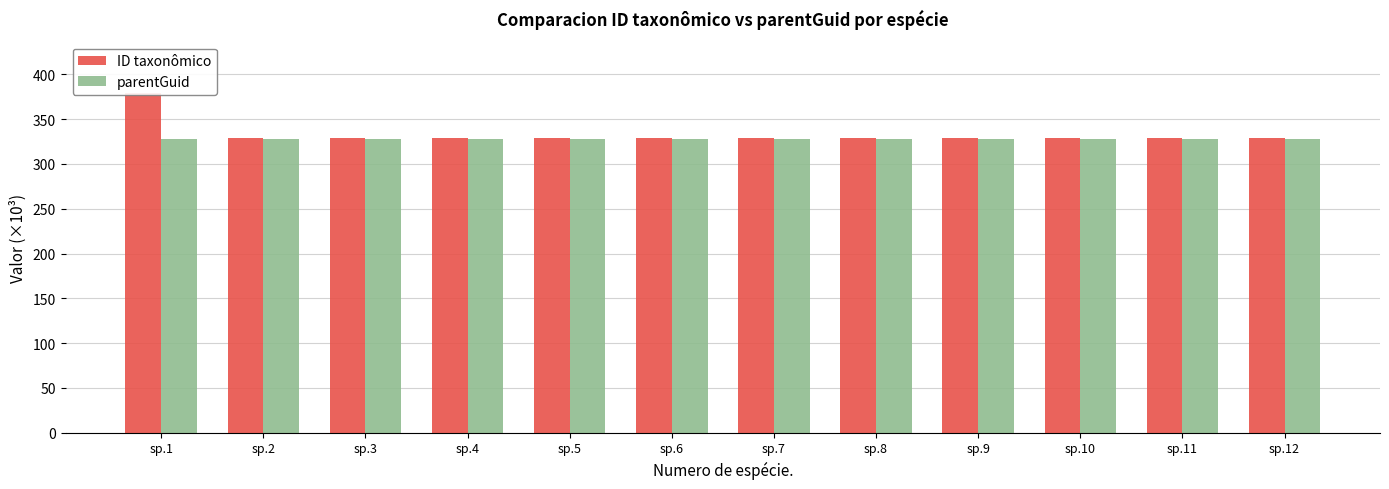

Rank the series by their maximum value, from lowest to highest.

parentGuid, ID taxonômico